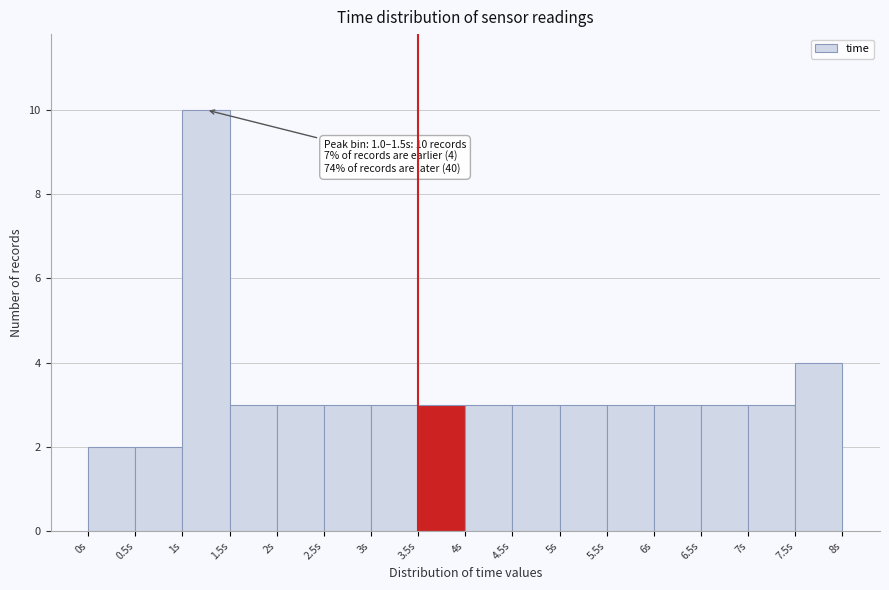

Over which range of the x-axis is the bar tallest?

1.0 to 1.5